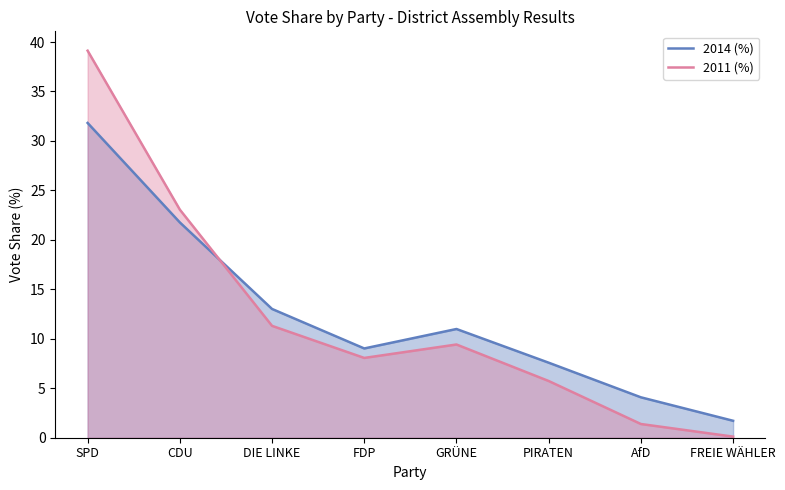

What is the difference between the 2014 (%) values at GRÜNE and AfD?

6.9